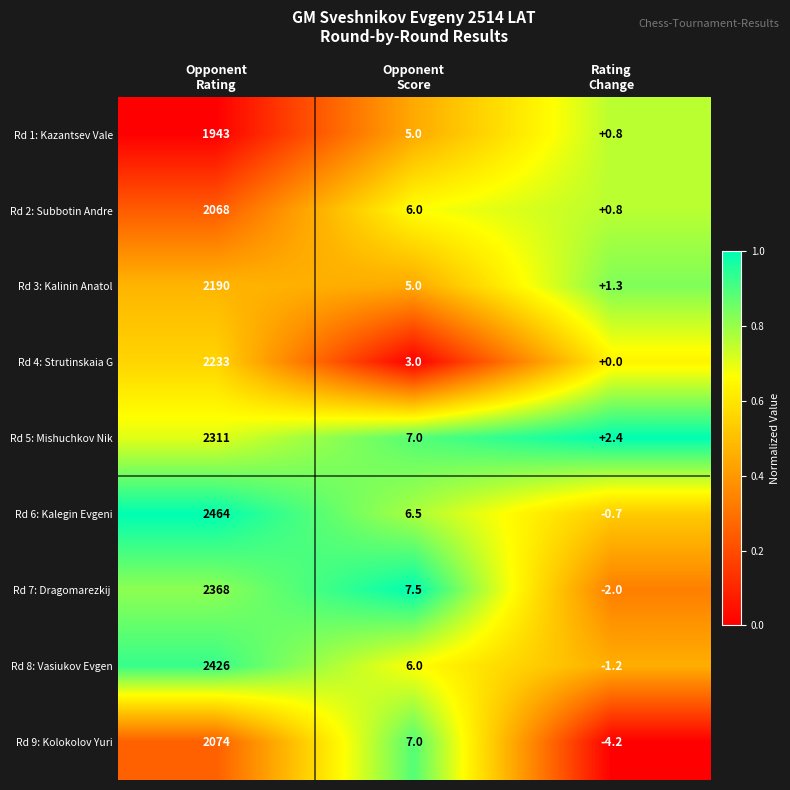

How many categories are shown in the chart?

3